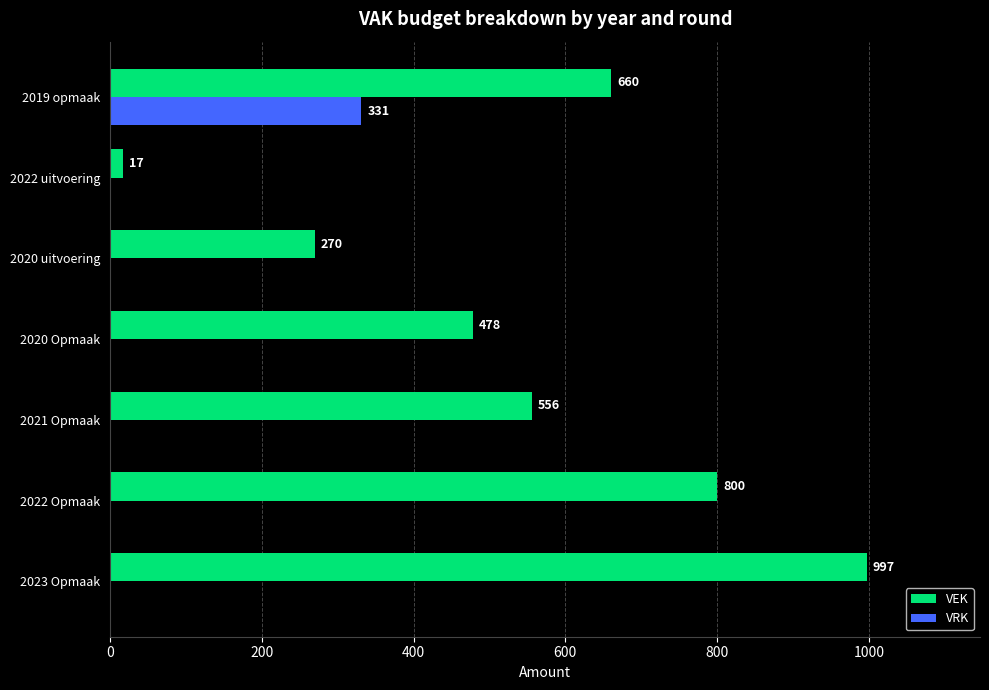

What is the greatest value displayed?

997